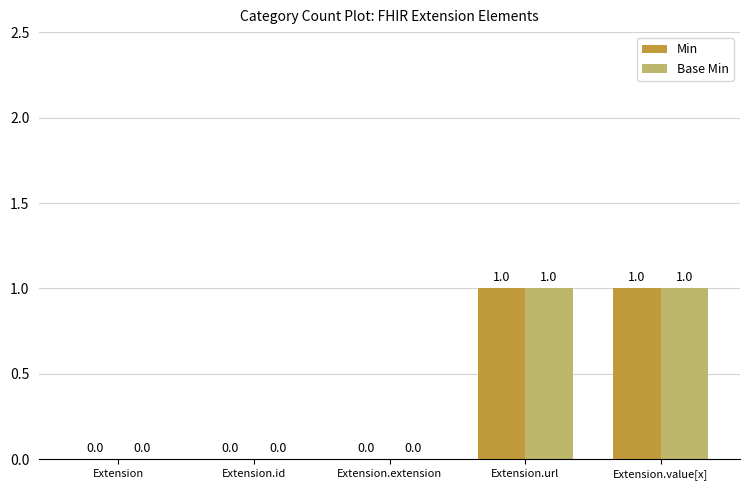

The Base Min series shows 0 at Extension.value[x]. True or false?

False